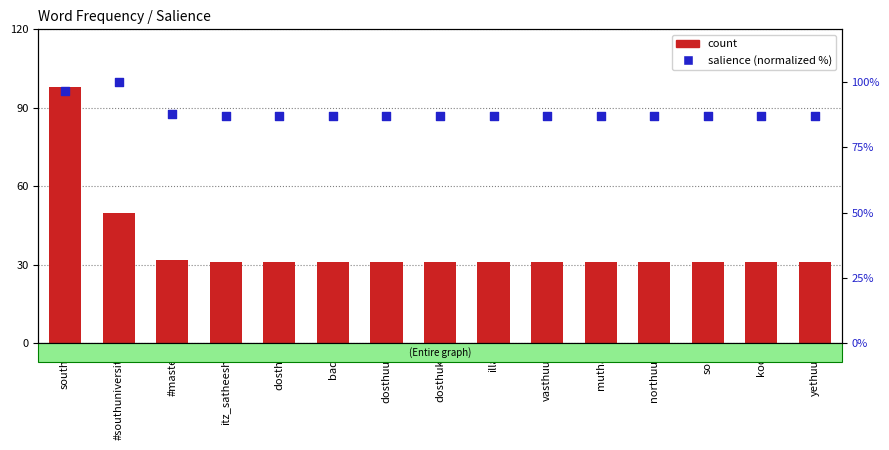

Which series has the largest total across all categories?

salience (normalized %)